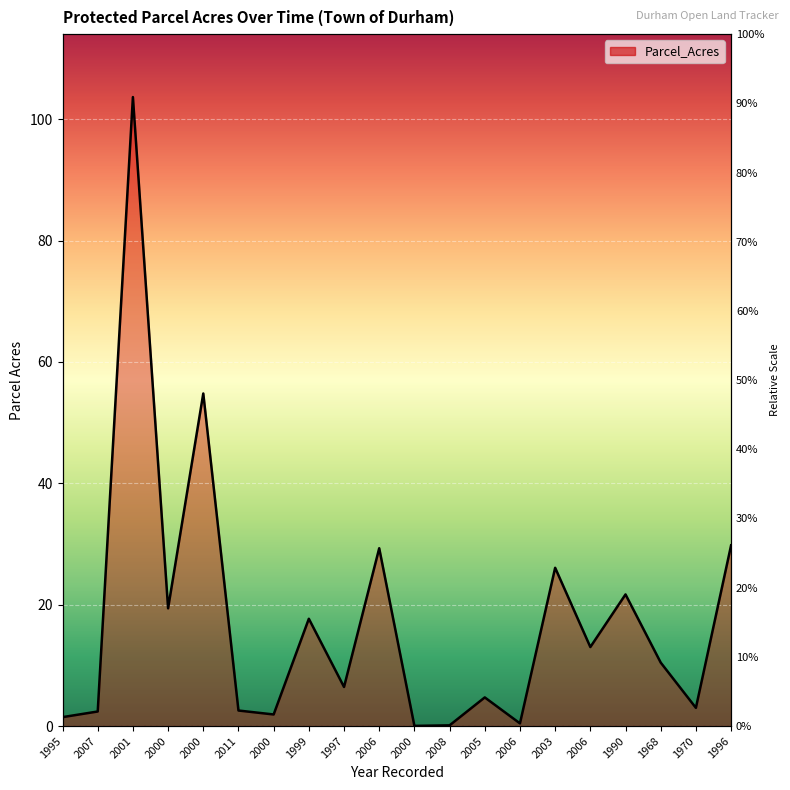

Rank the categories by value from lowest to highest.

2000, 2008, 2006, 1995, 2000, 2007, 2011, 1970, 2005, 1997, 1968, 2006, 1999, 2000, 1990, 2003, 2006, 1996, 2000, 2001